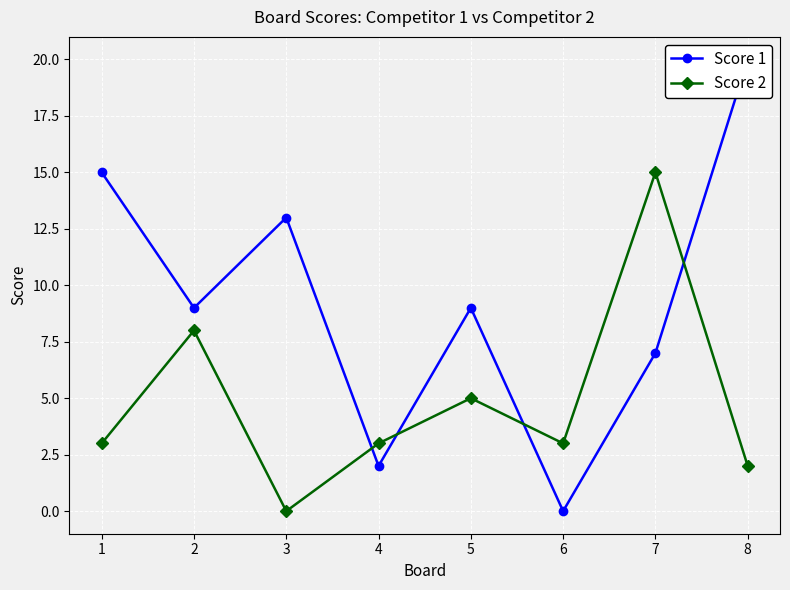

What is the maximum value shown in the chart?

20